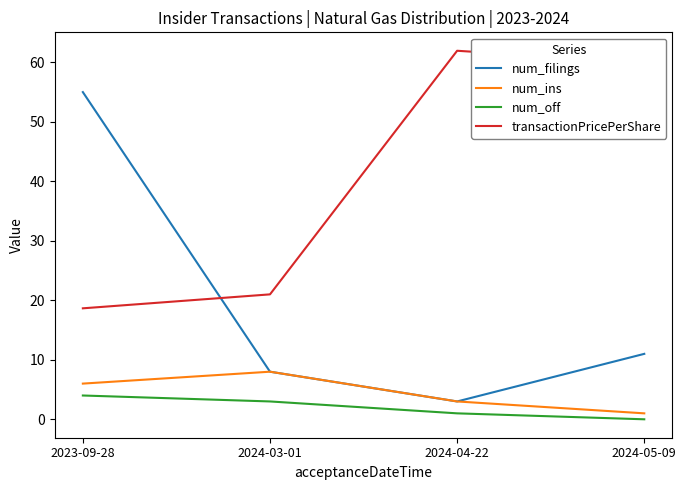

Which category has the highest value across all series?

2024-04-22